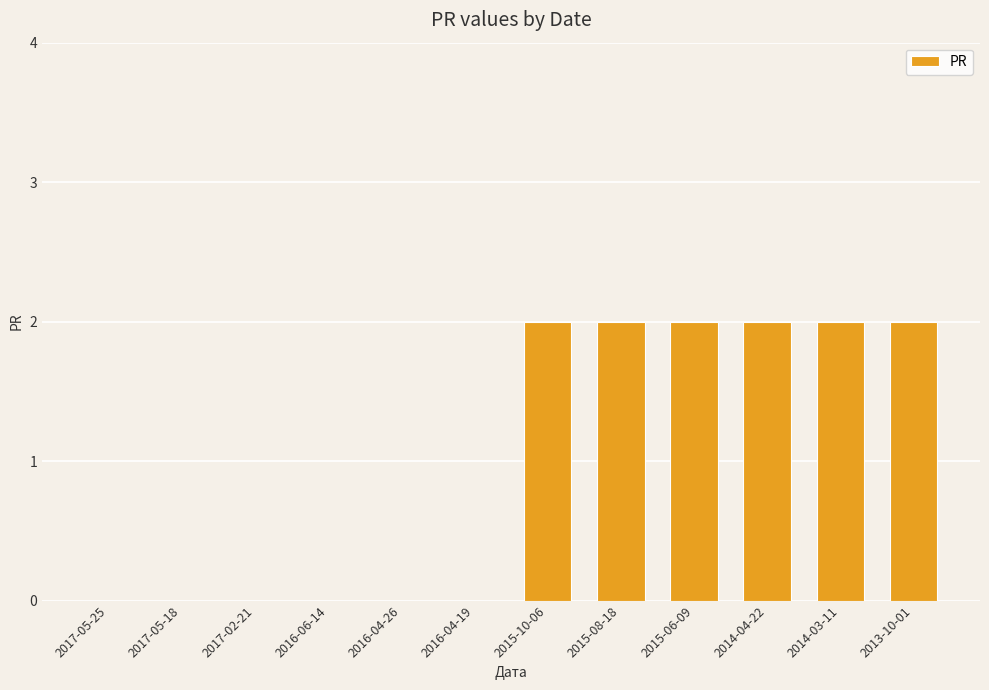

Between 2017-02-21 and 2015-06-09, which is larger?

2015-06-09